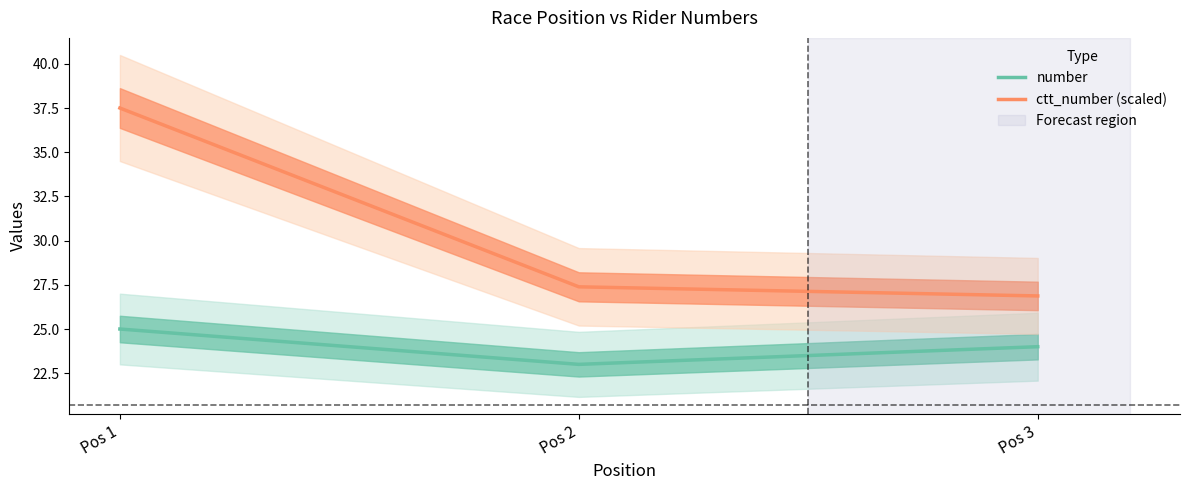

What is the highest value of the number series?

25.0